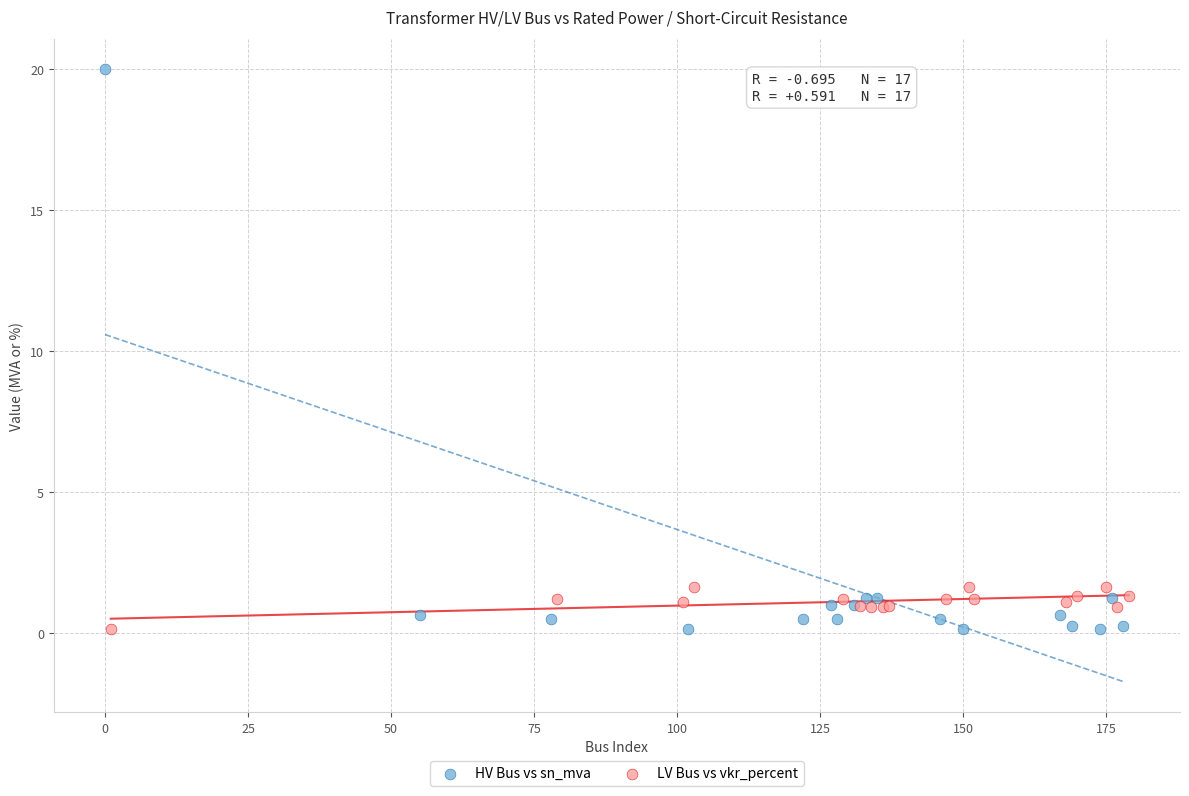

Which series reaches the maximum Y coordinate?

HV Bus vs sn_mva